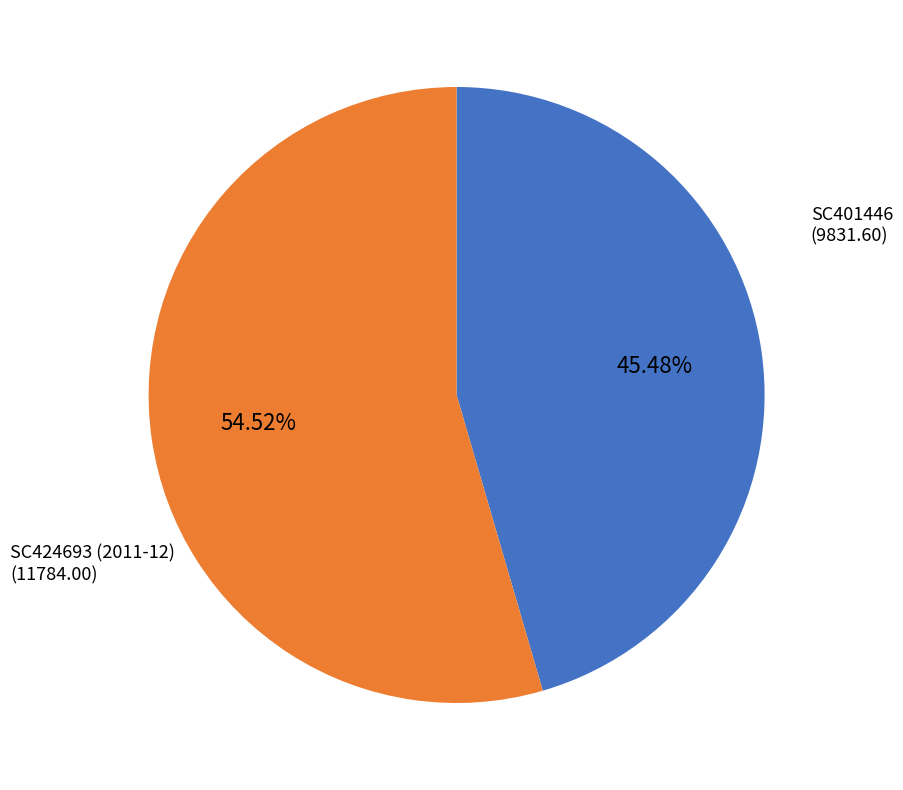

Is there a majority slice in this chart?

Yes